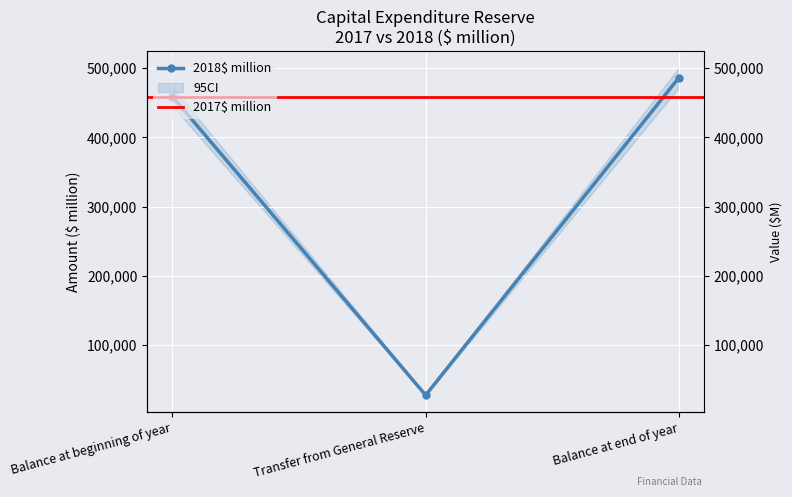

List the labels in order of value, largest first.

Balance at end of year, Balance at beginning of year, Transfer from General Reserve